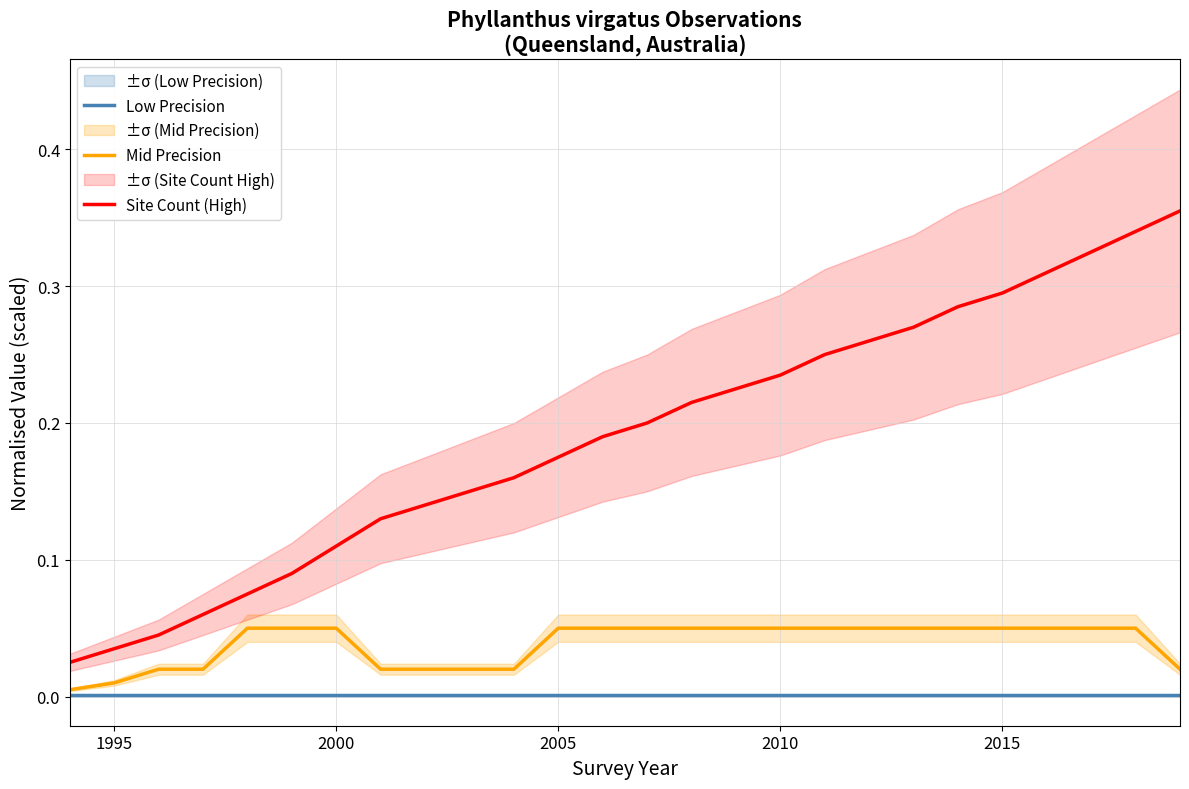

True or false: Mid Precision and Site Count (High) cross at least once.

False